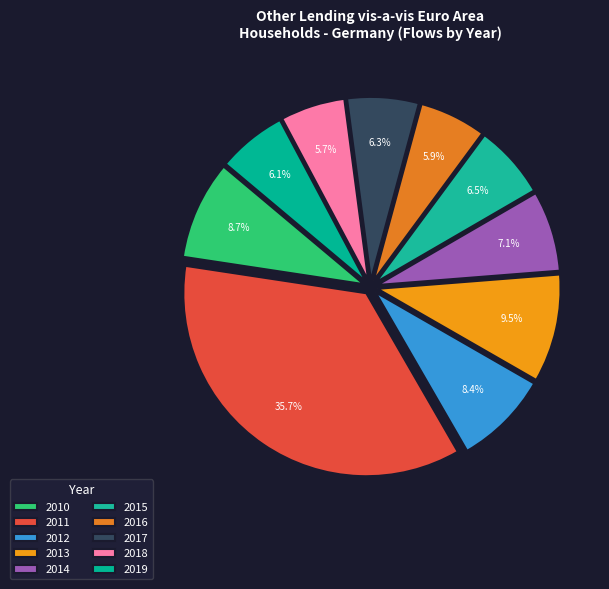

Count the number of slices in the pie.

10